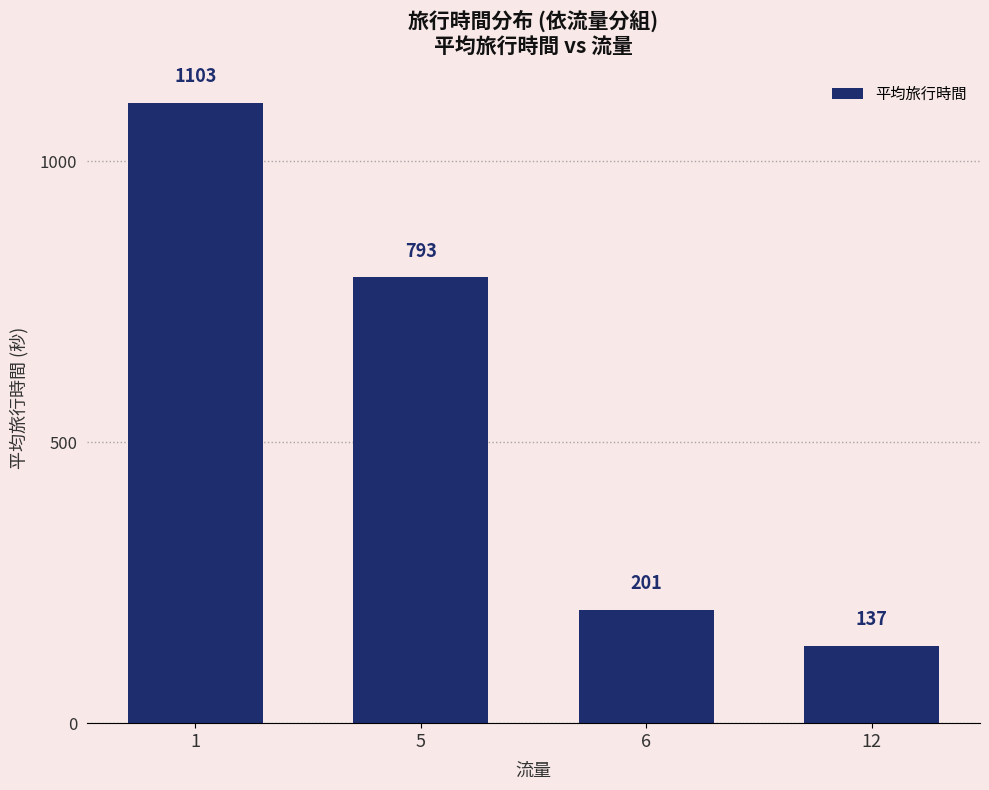

Reading left to right, what are all the values shown in this chart?

1103	793	201	137